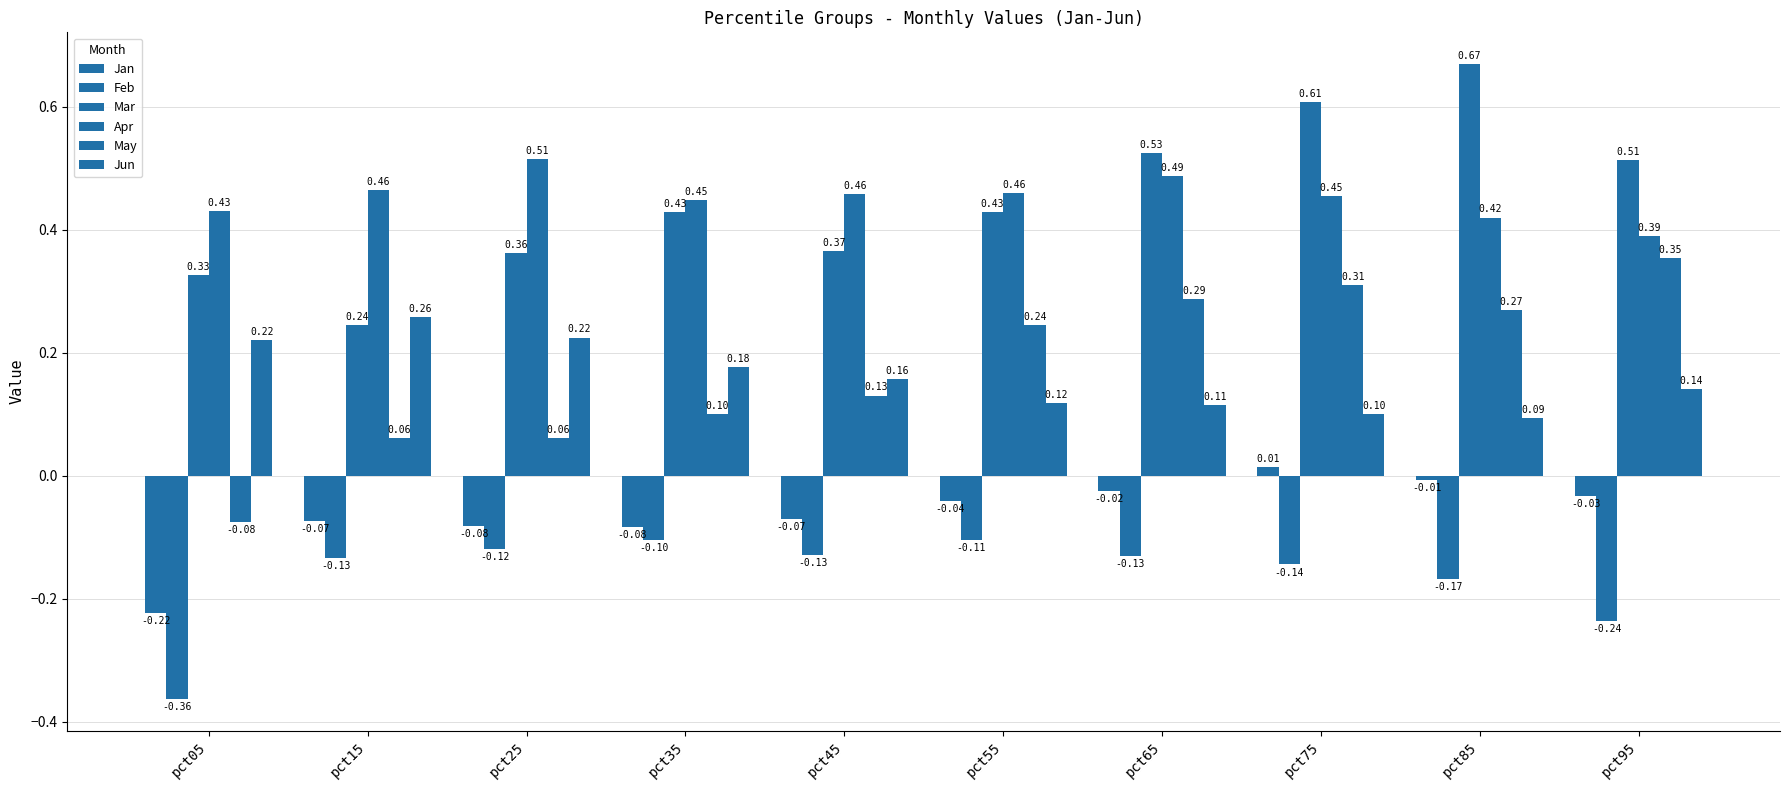

Are the bars horizontal?

No